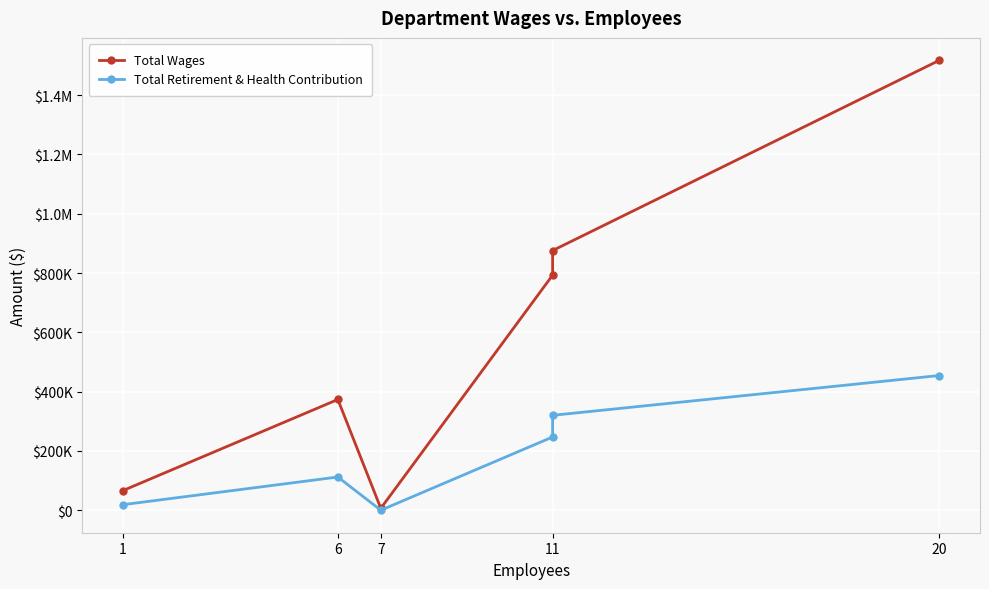

What is the total value across all series at 11?

1040005